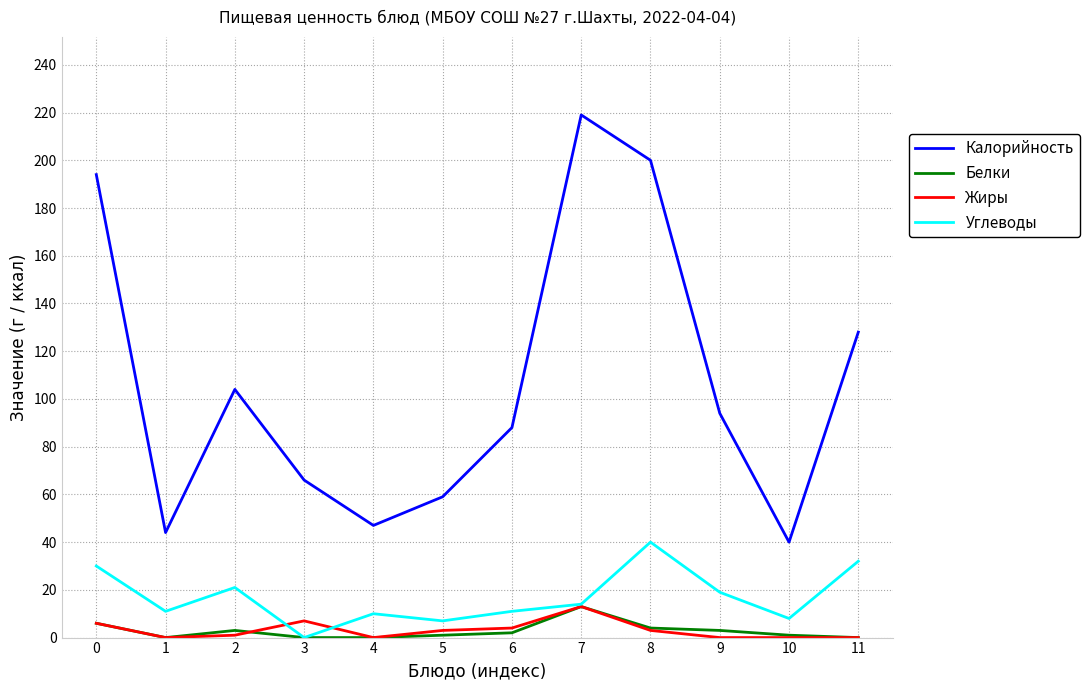

Is it true that Углеводы equals 11 at 6?

True